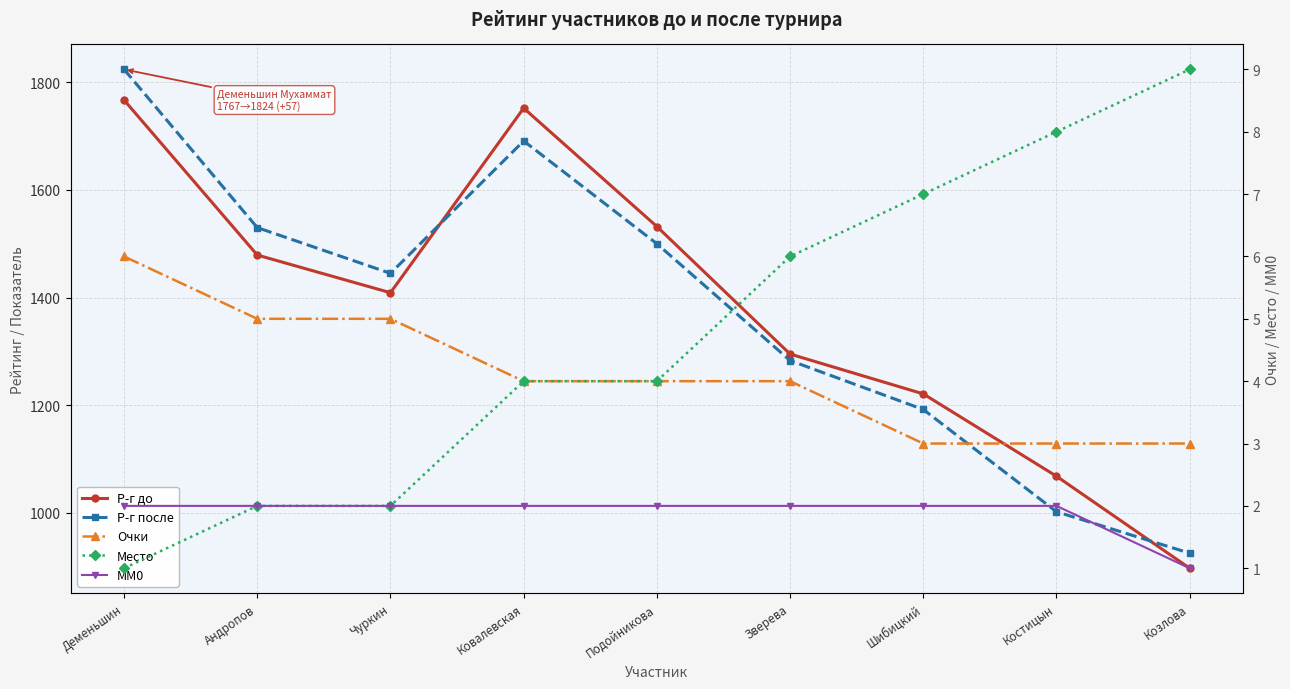

What position from the right is Костицын?

2